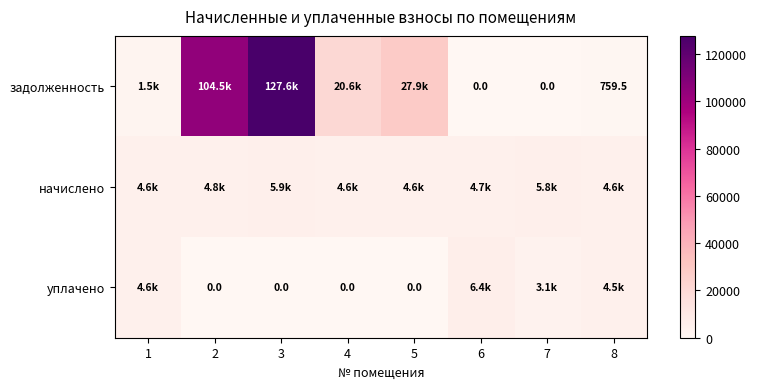

What is the difference between the maximum and minimum values in the задолженность series?

127630.3